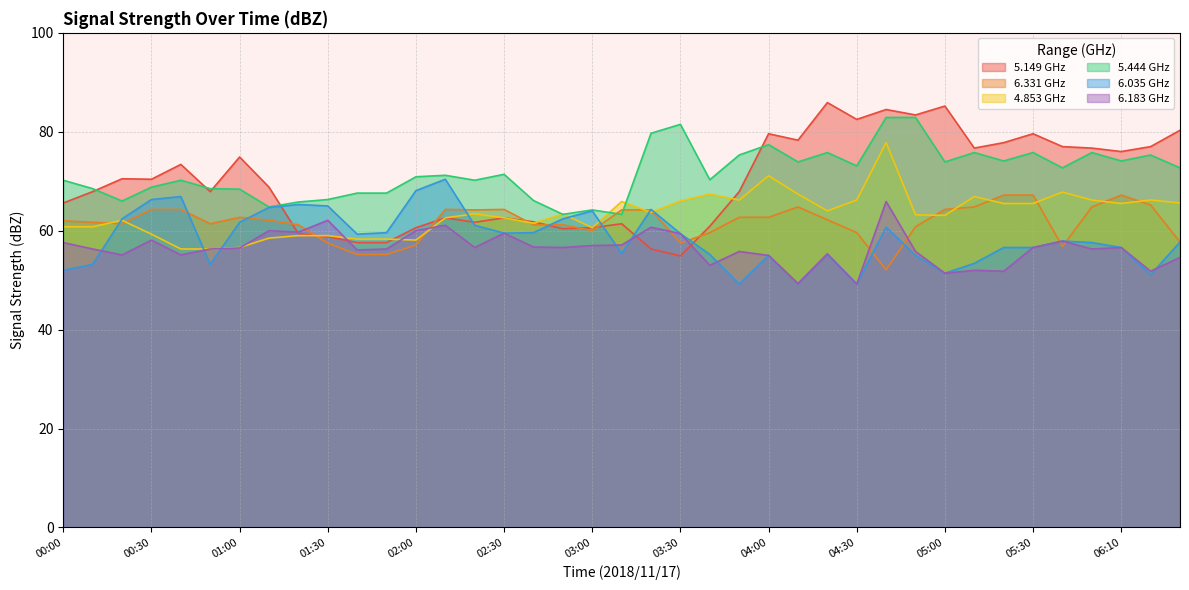

What is the label of the 9th point from the left?

01:20